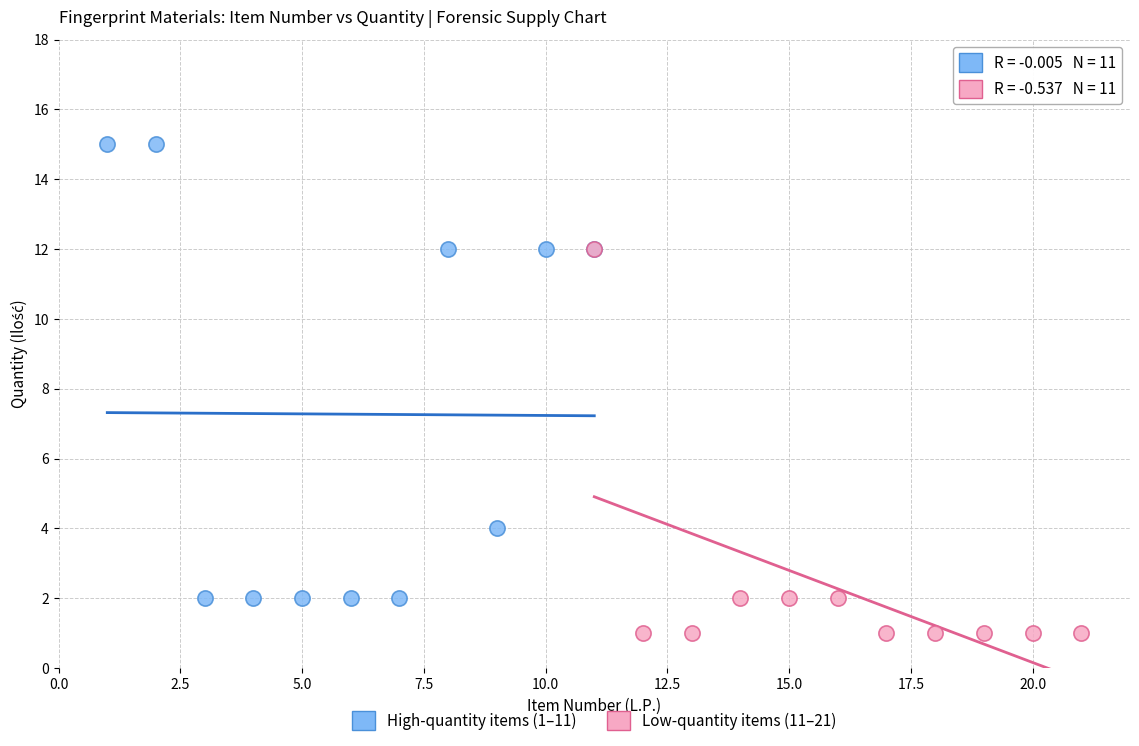

Which series contains the lowest Y value?

Low-quantity items (11–21)